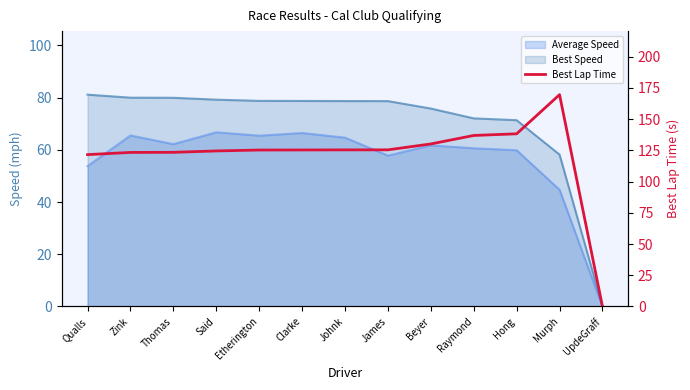

What is the maximum value shown in the chart?

169.6